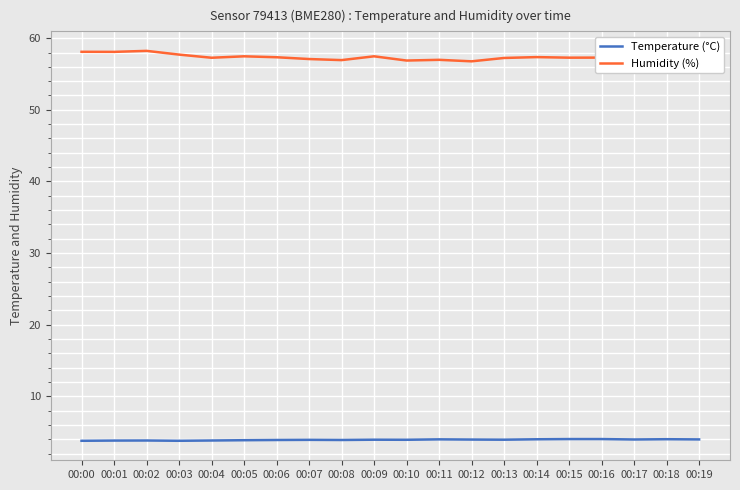

What is the total value across all series at 00:12?

60.7